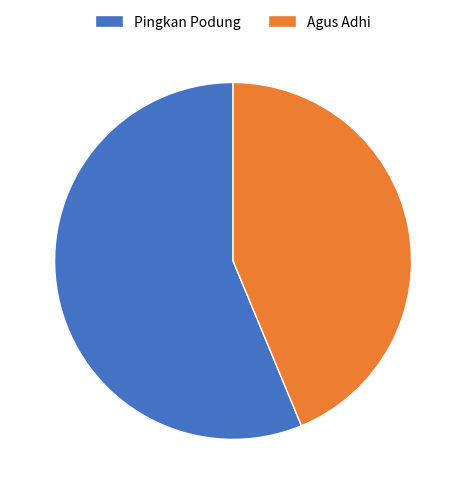

Is it true that Pingkan Podung is 56% of the pie?

True